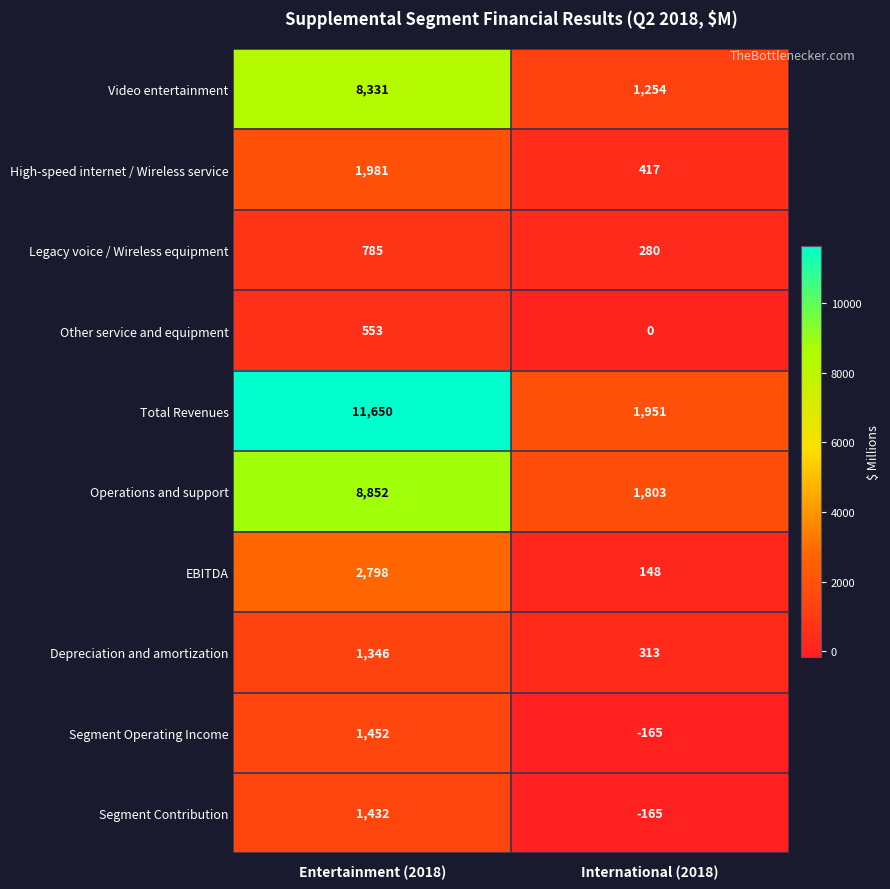

What is the sum of the Legacy voice / Wireless equipment values at International (2018) and Entertainment (2018)?

1065